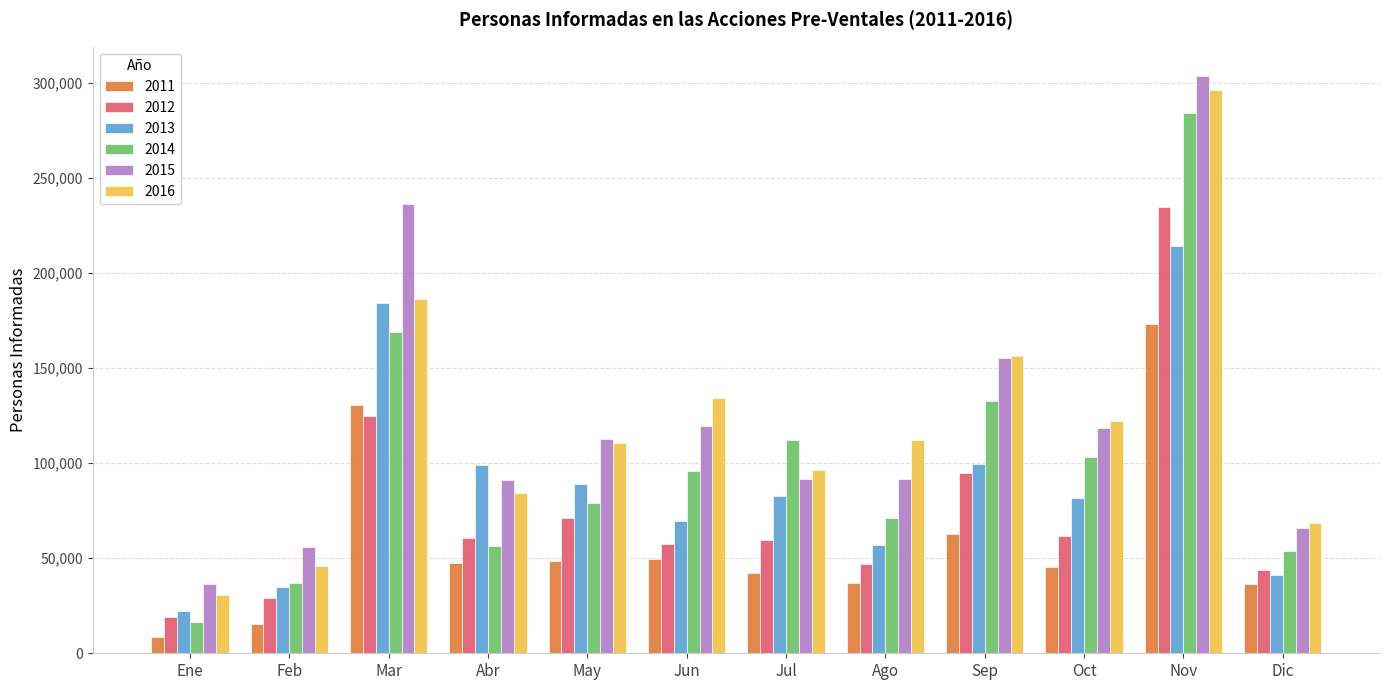

How many data points in 2015 are less than 112938?

6